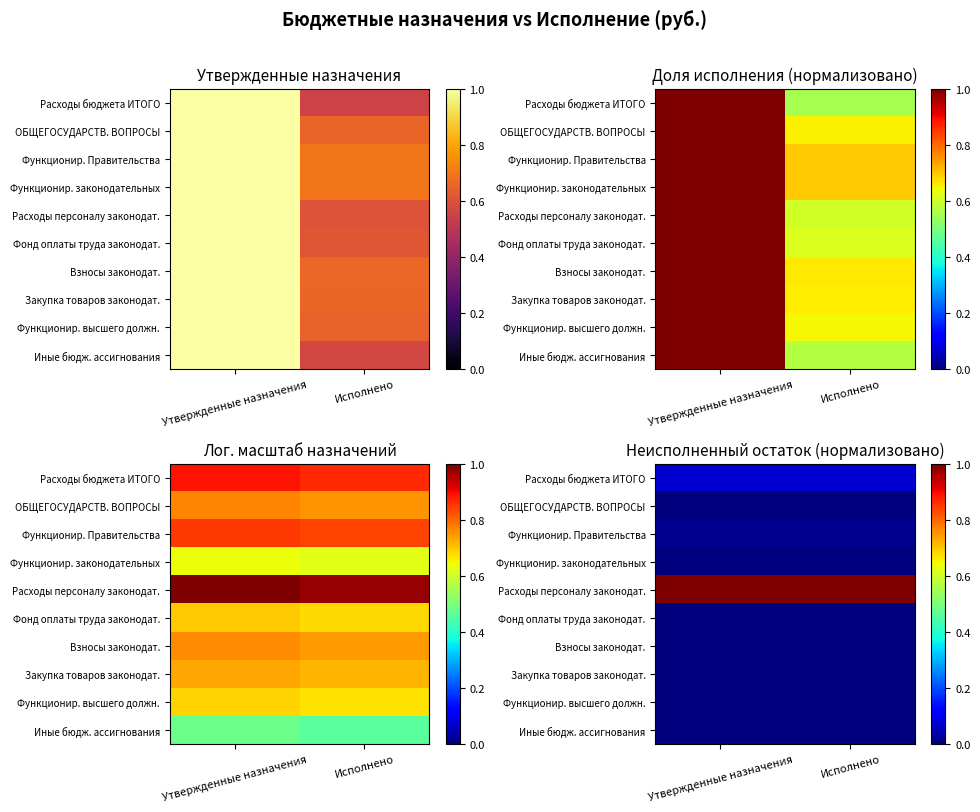

Which category has the highest value across all series?

Утвержденные назначения